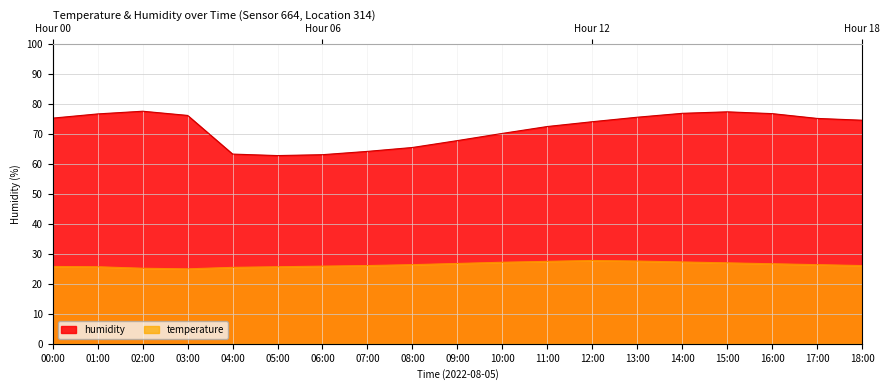

Which series has the largest total across all categories?

humidity